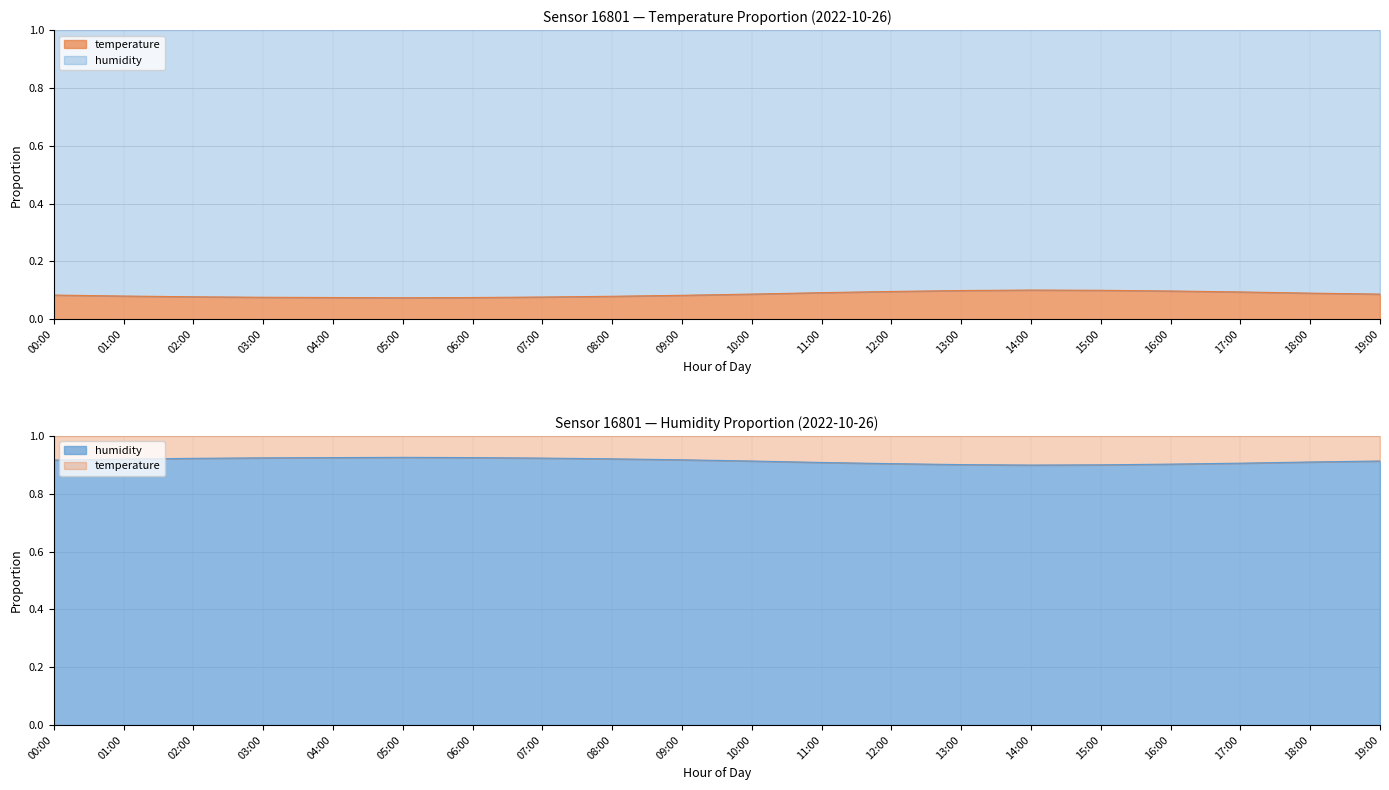

How many interior local valleys does the humidity line series have?

1